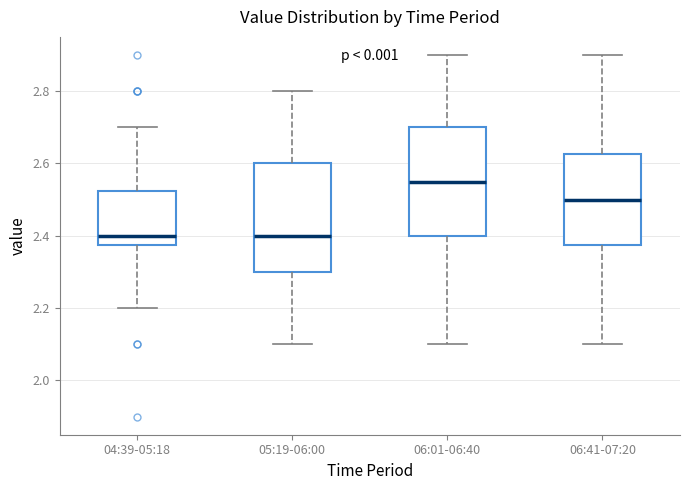

Reading left to right, transcribe this box plot: for each box, give where its median line is, the range the box spans, and where its two whiskers end, as read against the y-axis. The values are not printed on the chart, so give them approximately, as read against the axis.

04:39-05:18: median 2.40, box 2.38 to 2.52, whiskers 2.20 to 2.70
05:19-06:00: median 2.40, box 2.30 to 2.60, whiskers 2.10 to 2.80
06:01-06:40: median 2.56, box 2.40 to 2.70, whiskers 2.10 to 2.90
06:41-07:20: median 2.50, box 2.38 to 2.62, whiskers 2.10 to 2.90